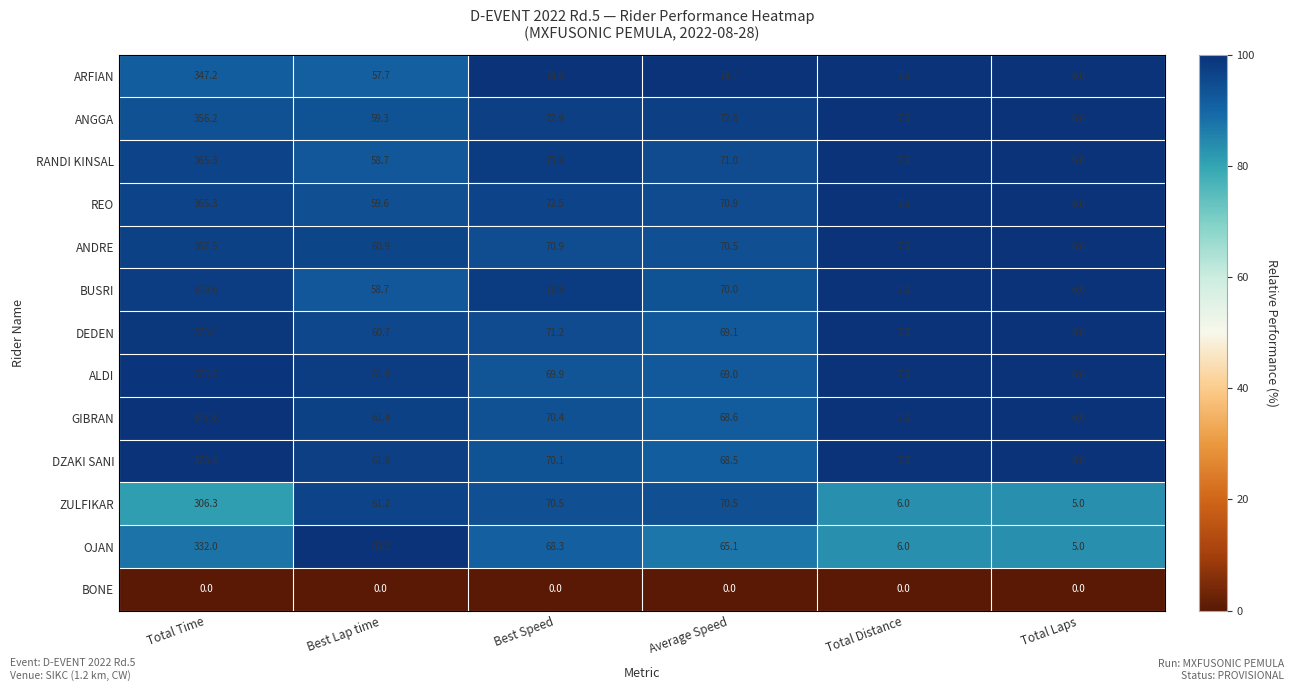

The value of RANDI KINSAL at Total Laps is 8.0. True or false?

False